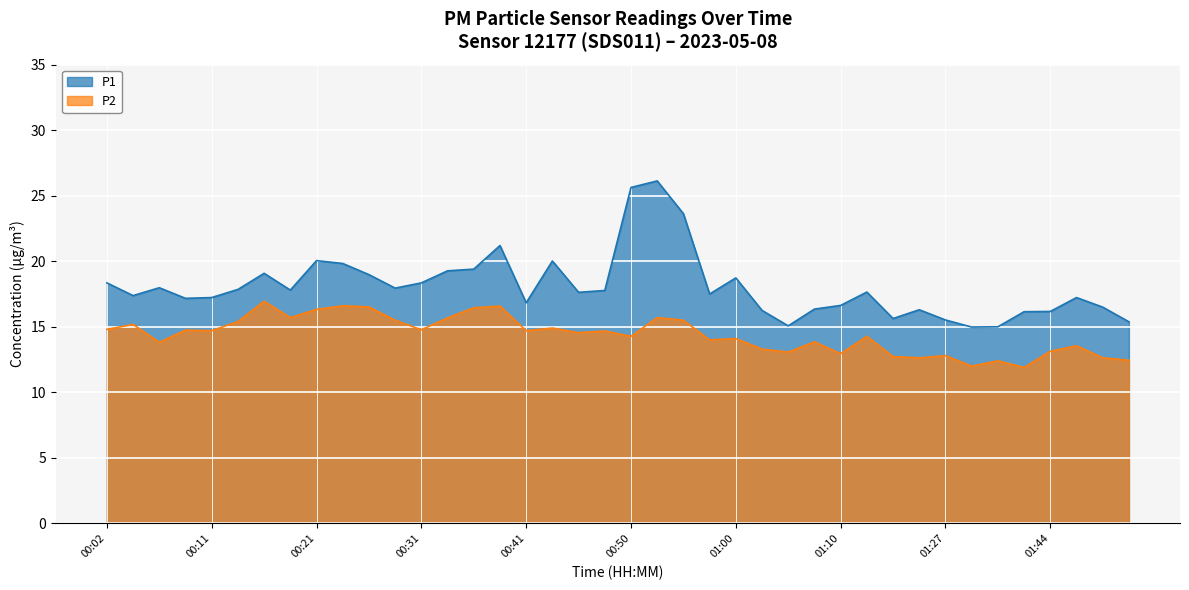

True or false: P2 has more than 1 interior local peaks.

True